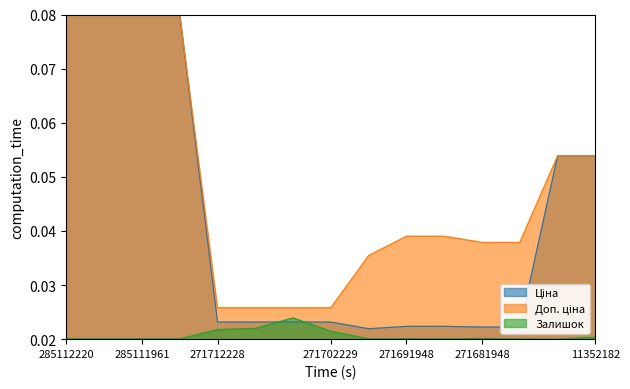

Rank the series by their maximum value, from highest to lowest.

Ціна, Доп. ціна, Залишок